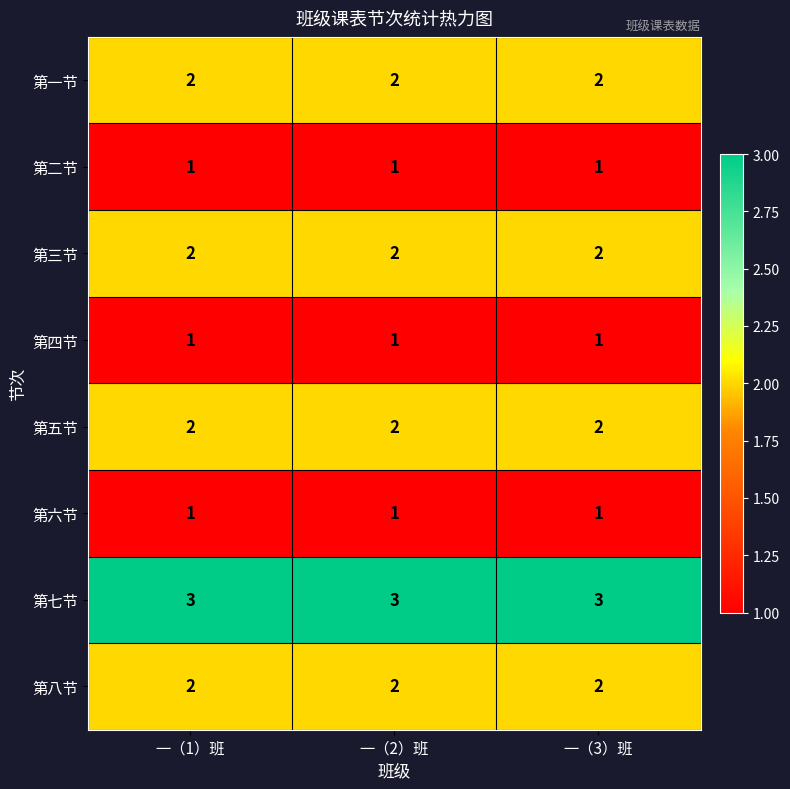

The 第八节 series shows 2 at 一（3）班. True or false?

True